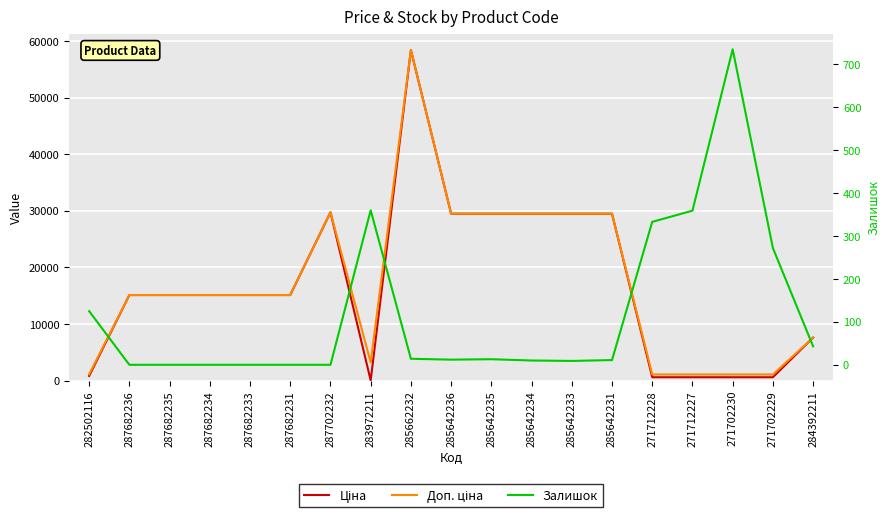

True or false: Залишок has more than 1 points higher than both neighbors.

True